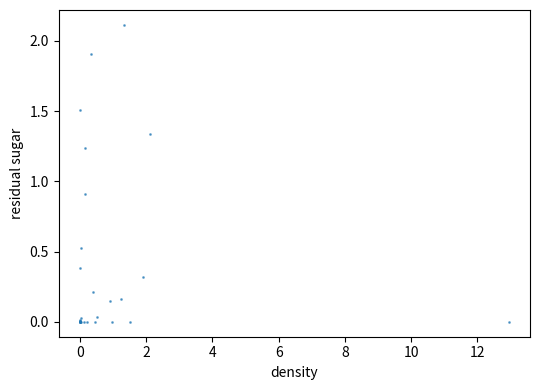

What Y value in the scatter plot is closest to 1?

0.9